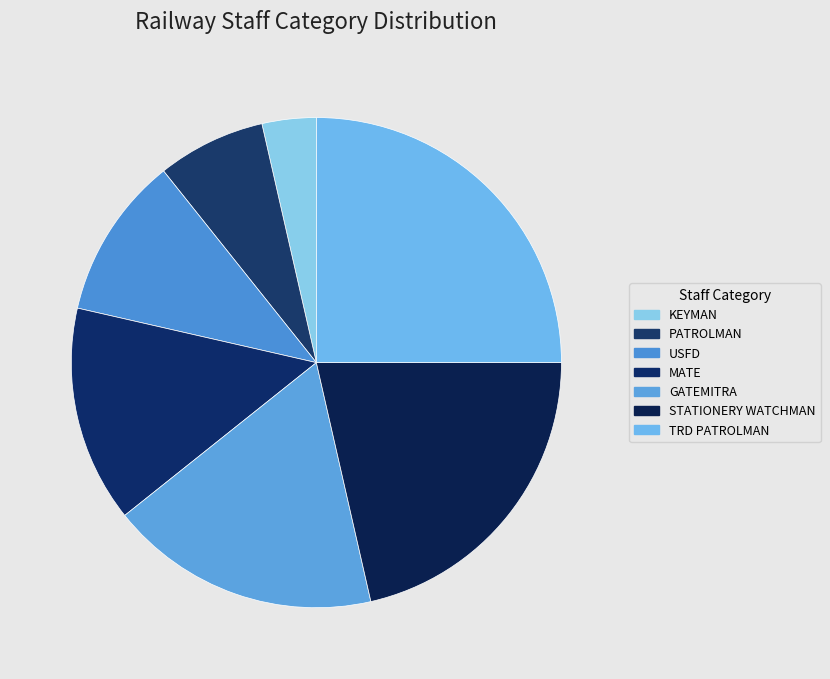

Between STATIONERY WATCHMAN and GATEMITRA, which is larger?

STATIONERY WATCHMAN